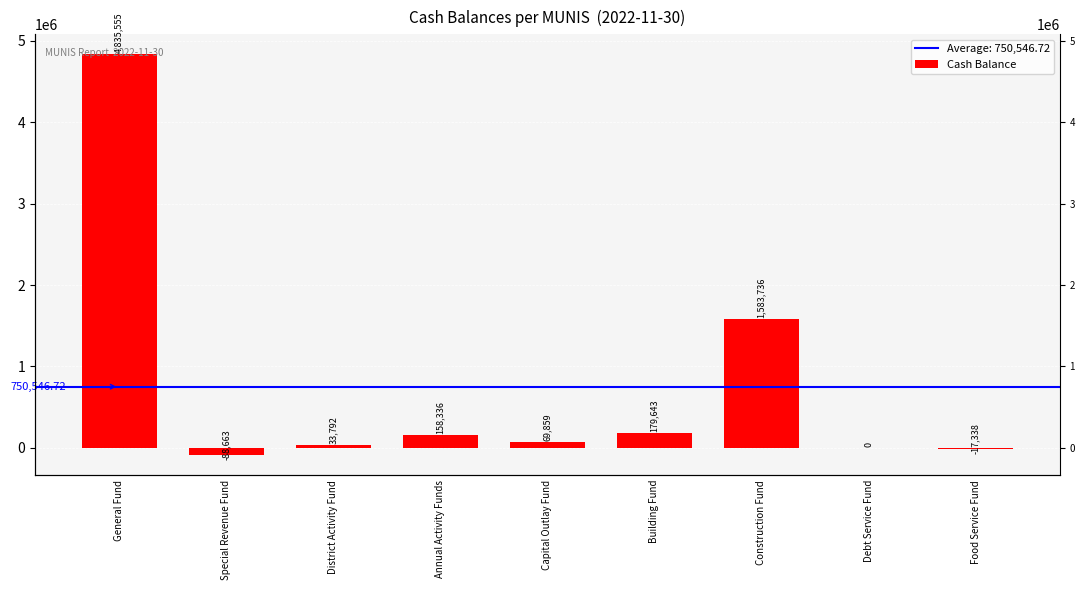

How many bars are there in total?

9